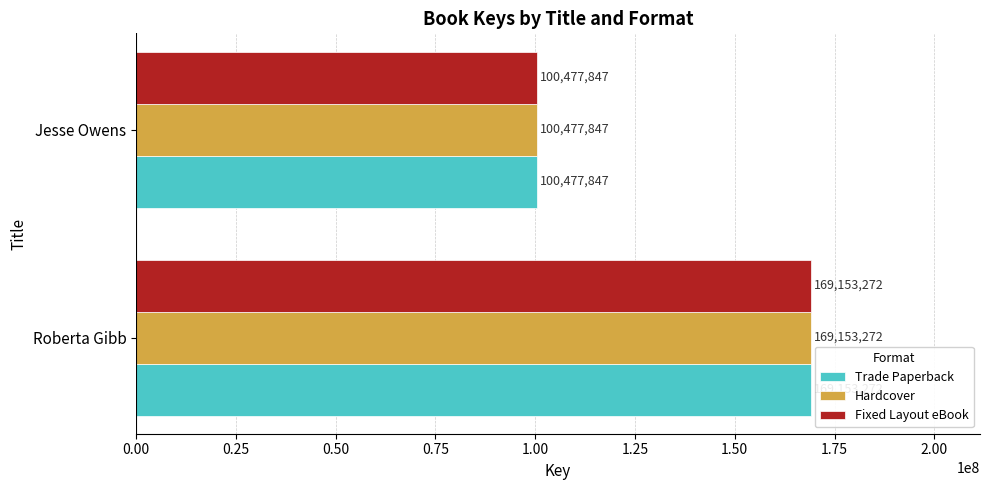

Rank the categories by Trade Paperback value from lowest to highest.

Jesse Owens, Roberta Gibb